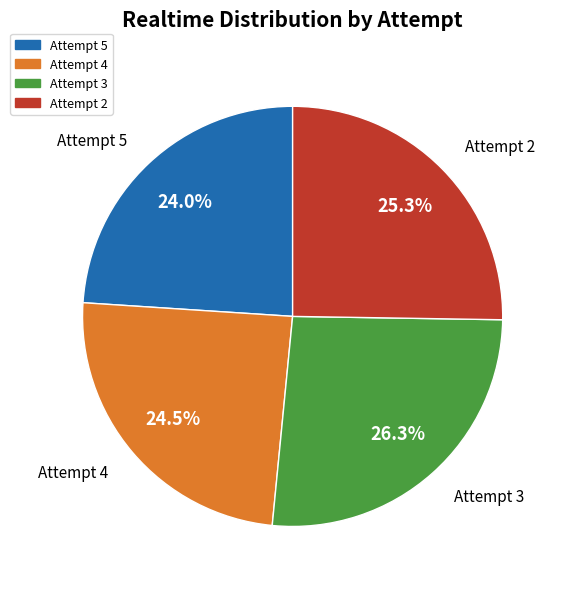

Is there any slice that represents more than half of the pie?

No